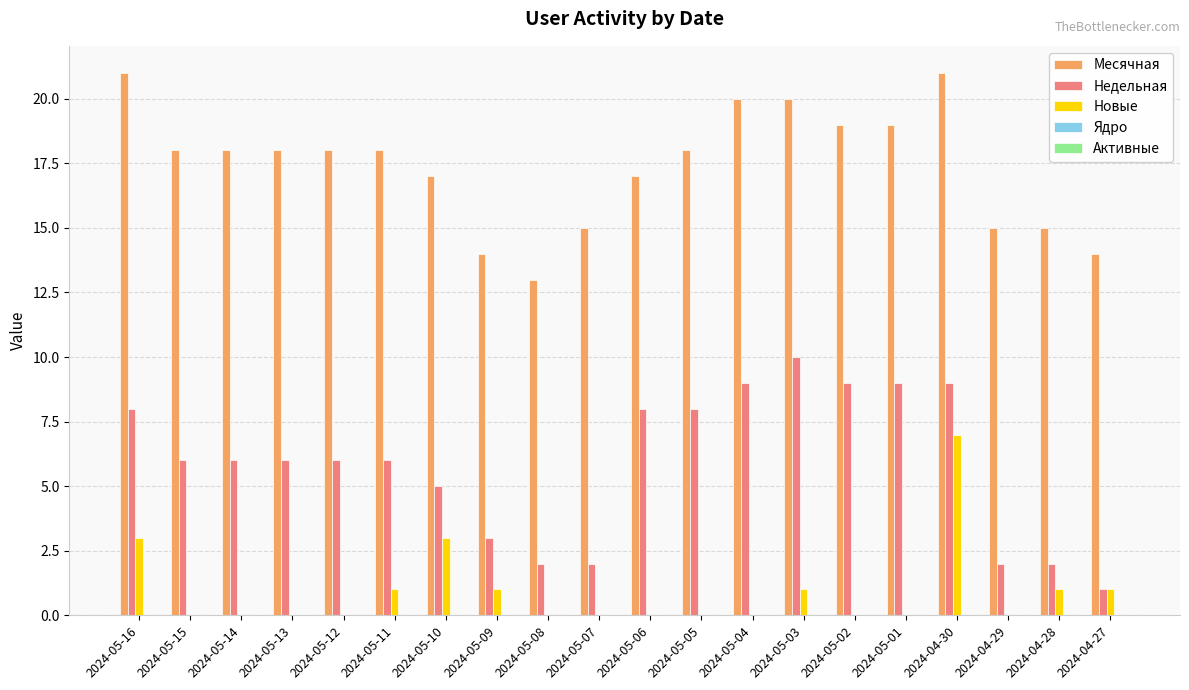

At which category is the sum across all series the highest?

2024-04-30